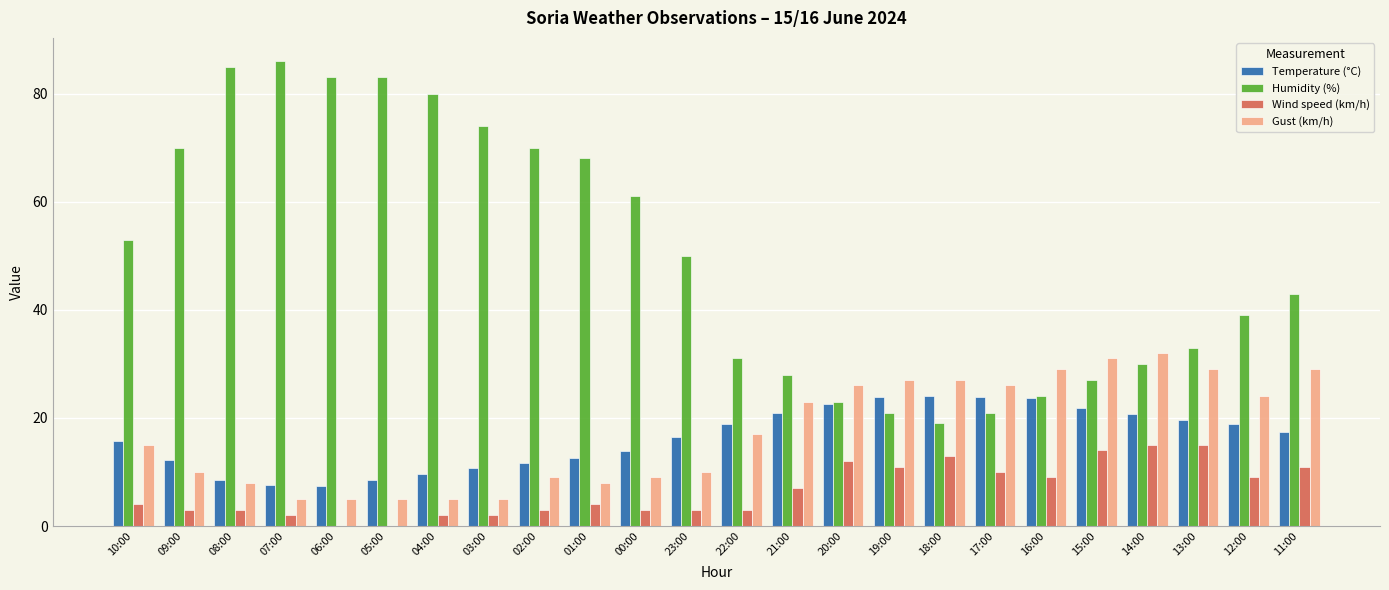

What value does the Wind speed (km/h) series have at 02:00?

3.0